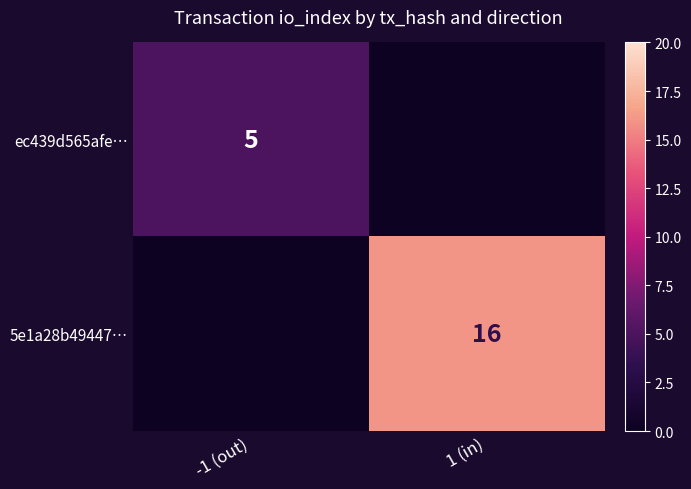

True or false: 5e1a28b49447… has a value of 5 at 1 (in).

False